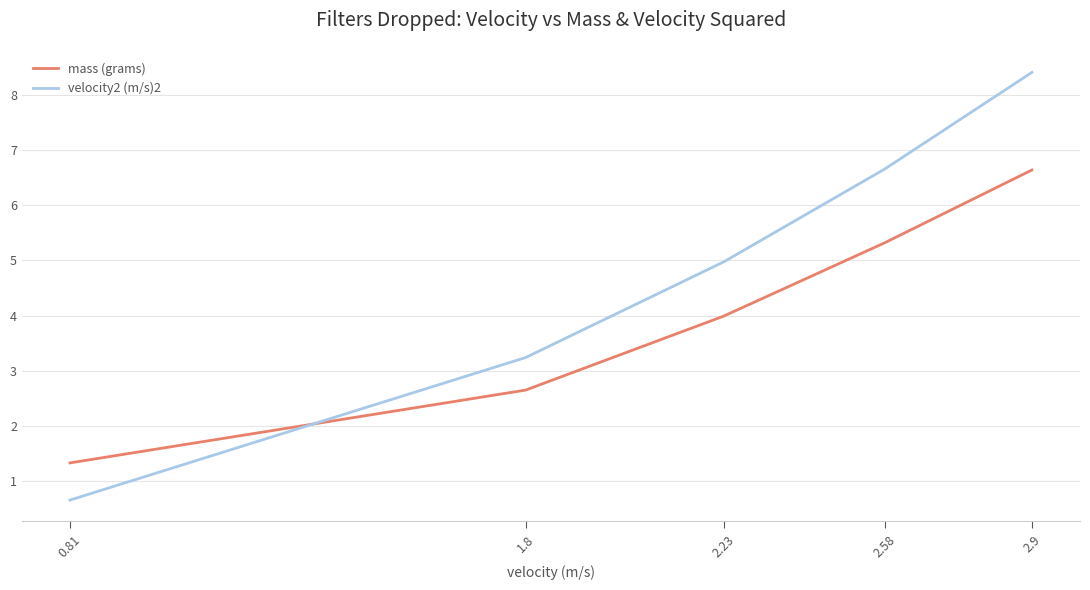

At which label does velocity2 (m/s)2 first exceed 4?

2.23